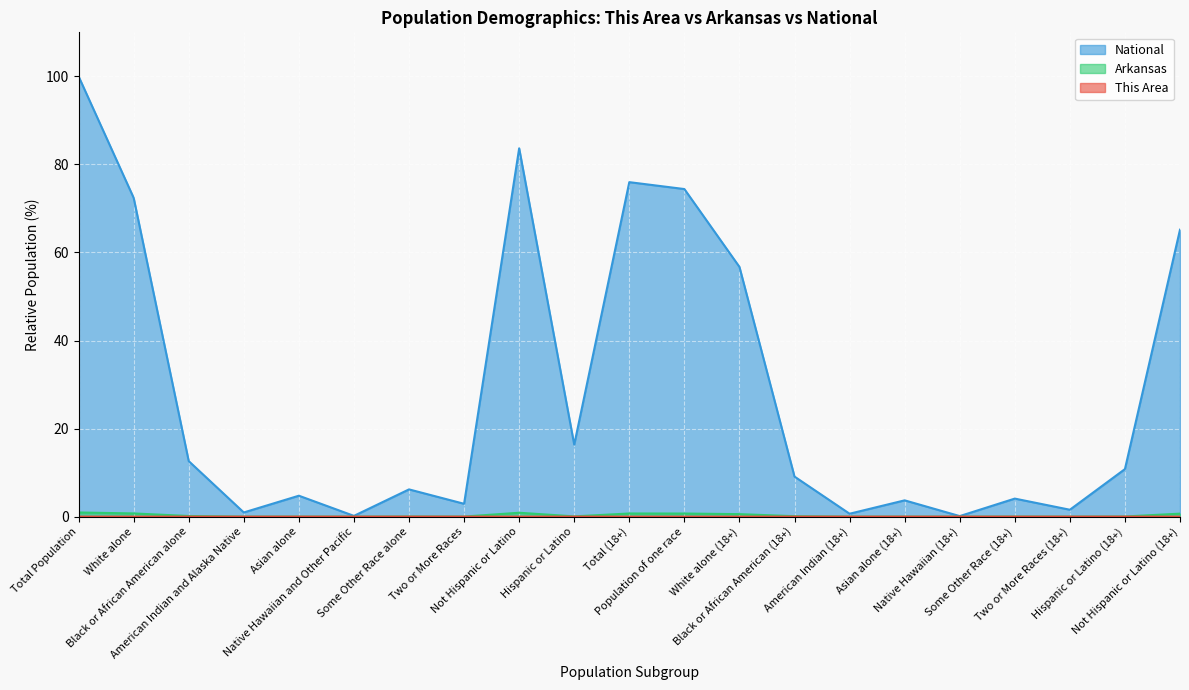

What are all the series names shown in the legend?

This Area, Arkansas, National